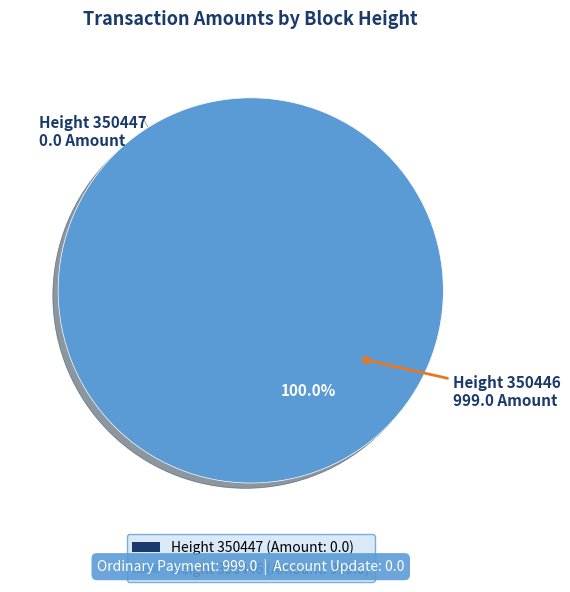

Combined, do 350447 and 350446 account for over 50%?

Yes